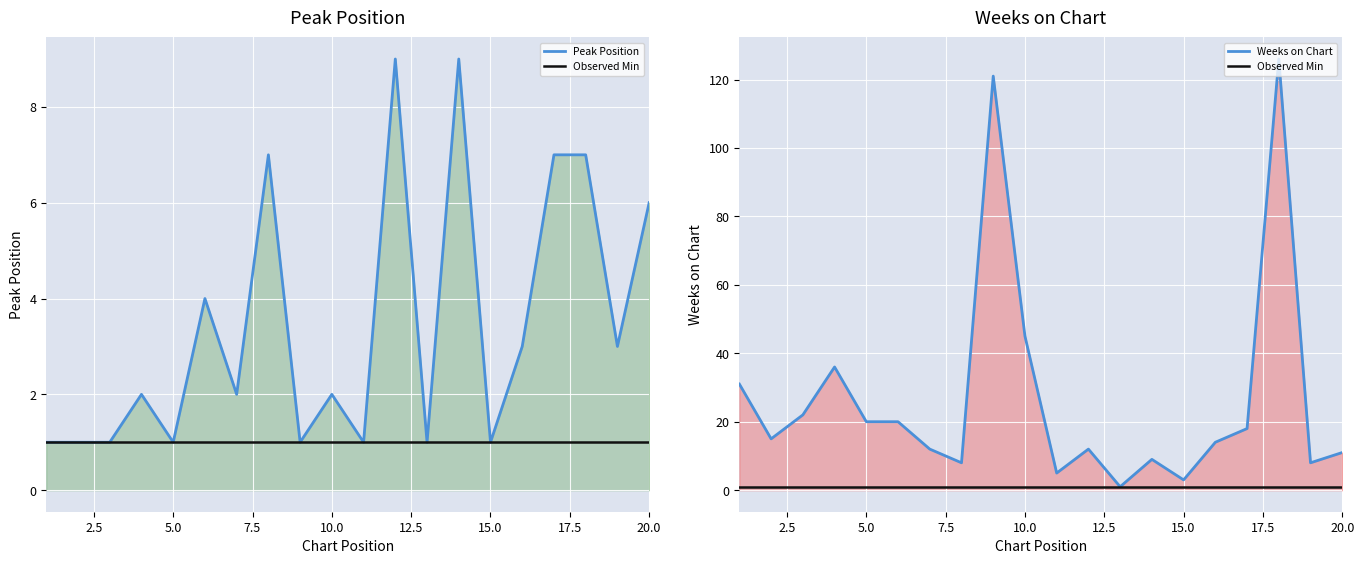

True or false: Peak Position and Weeks on Chart cross at least once.

False